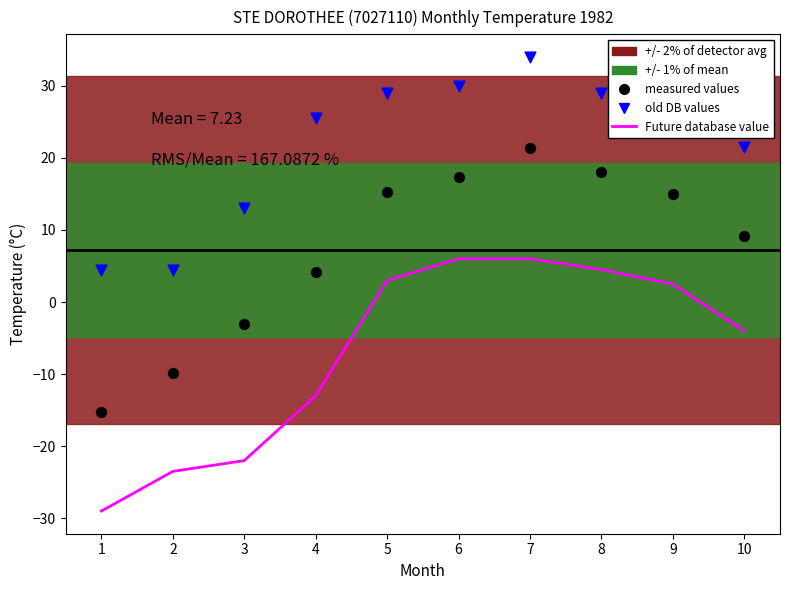

What are all the series names shown in the legend?

Future database value, old DB values, measured values